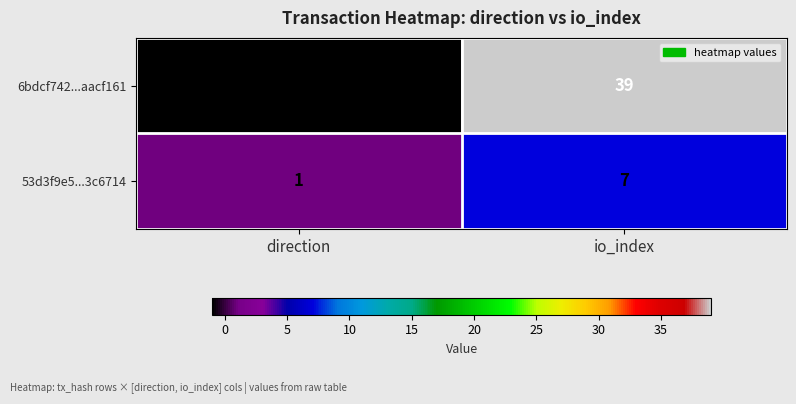

Between direction and io_index, which series saw the biggest shift?

6bdcf742...aacf161